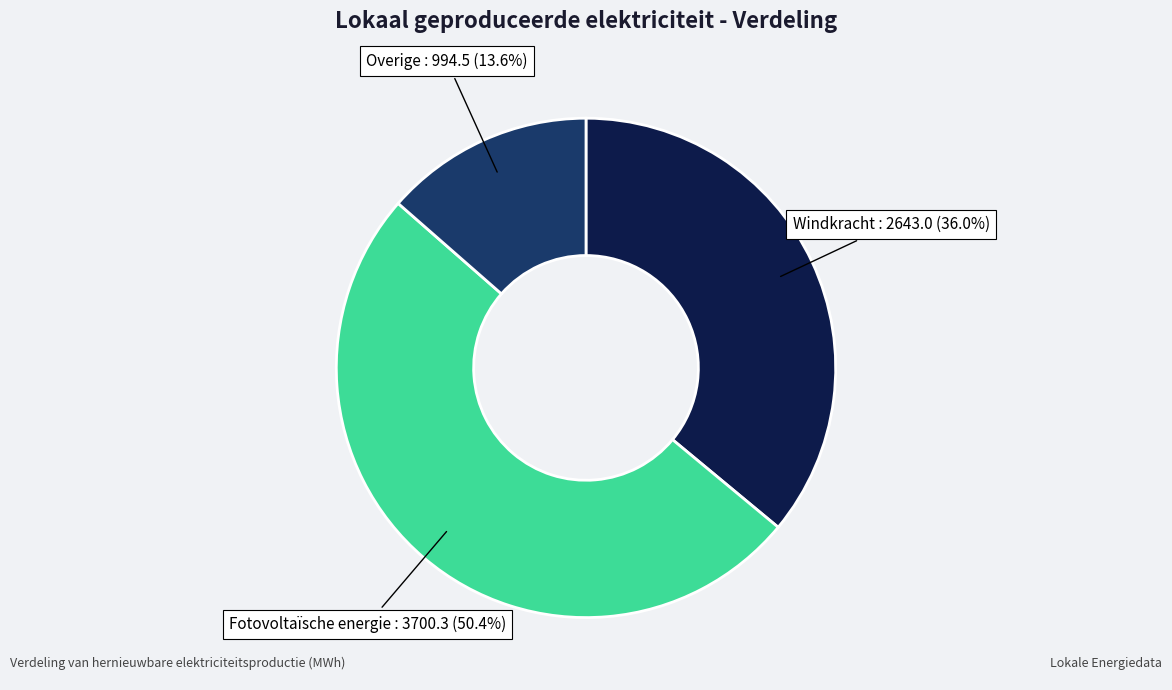

Does any single category account for the majority?

Yes